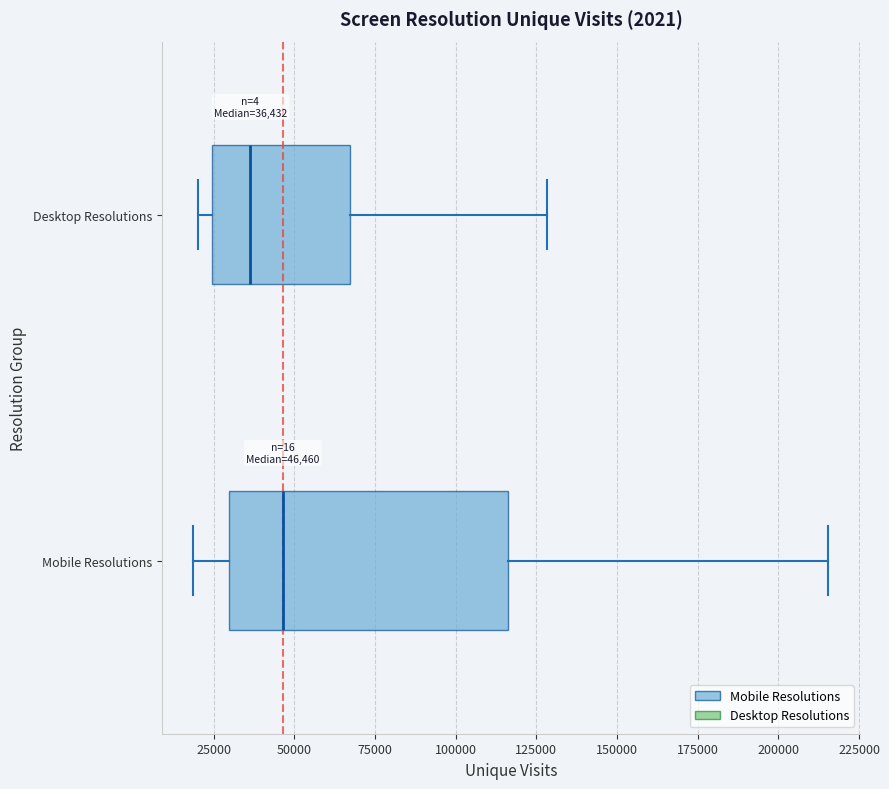

Which box's median line is the furthest to the left?

Desktop Resolutions